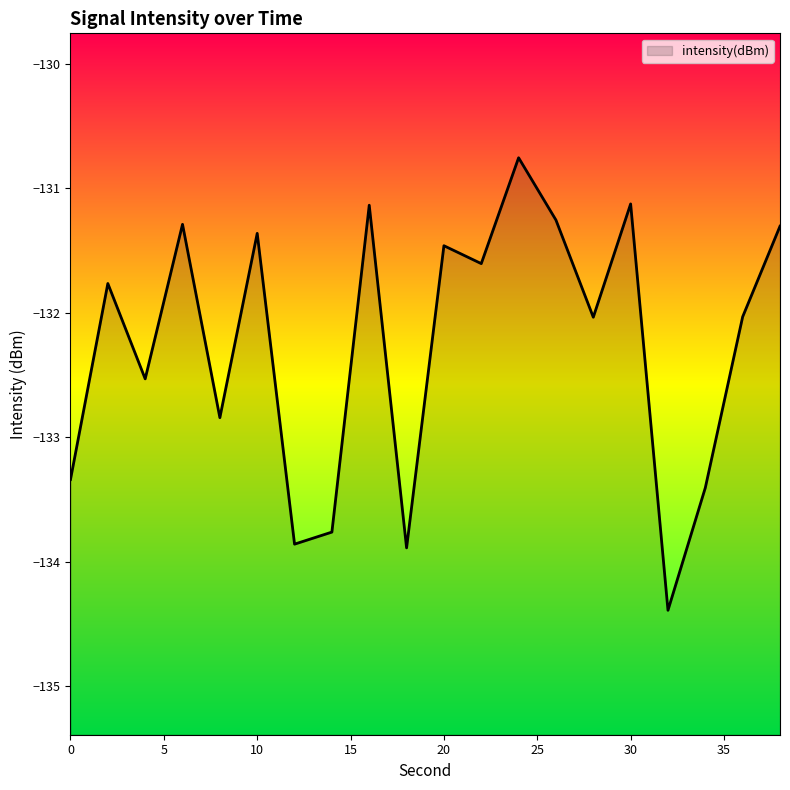

What is the average value?

-132.3